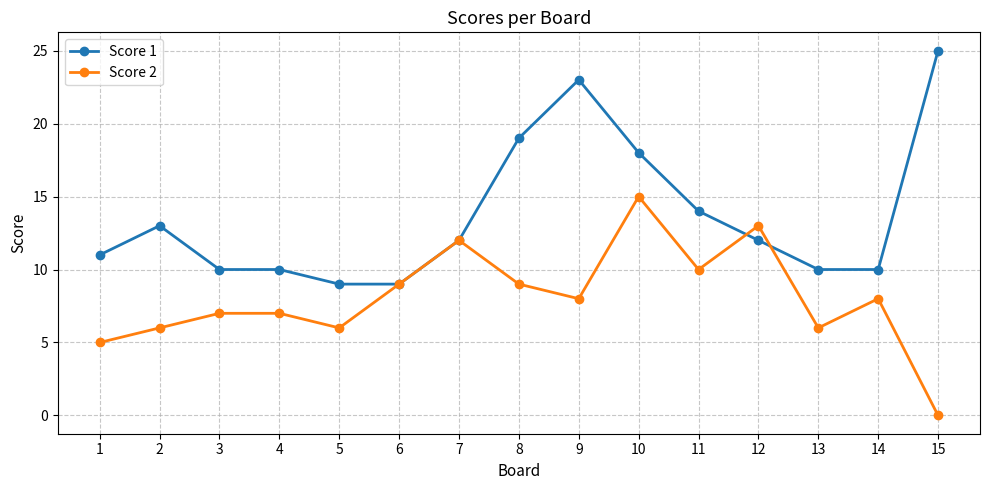

Reading left to right, what are all the values shown in this chart?

Score 1: 11	13	10	10	9	9	12	19	23	18	14	12	10	10	25
Score 2: 5	6	7	7	6	9	12	9	8	15	10	13	6	8	0